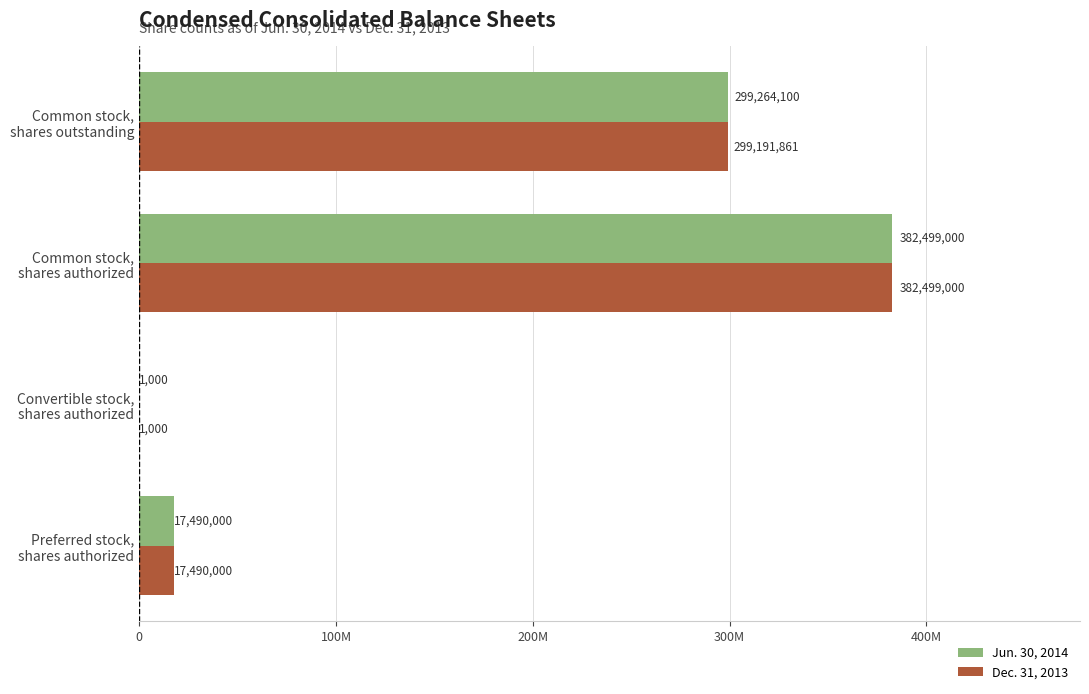

How many bars are there in total?

8